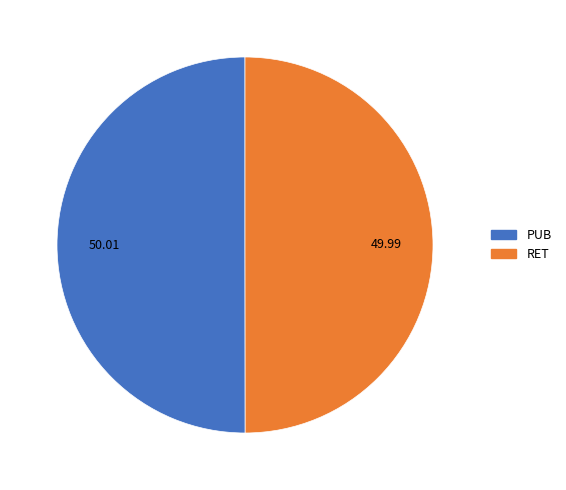

Is the sum of RET and PUB greater than half?

Yes